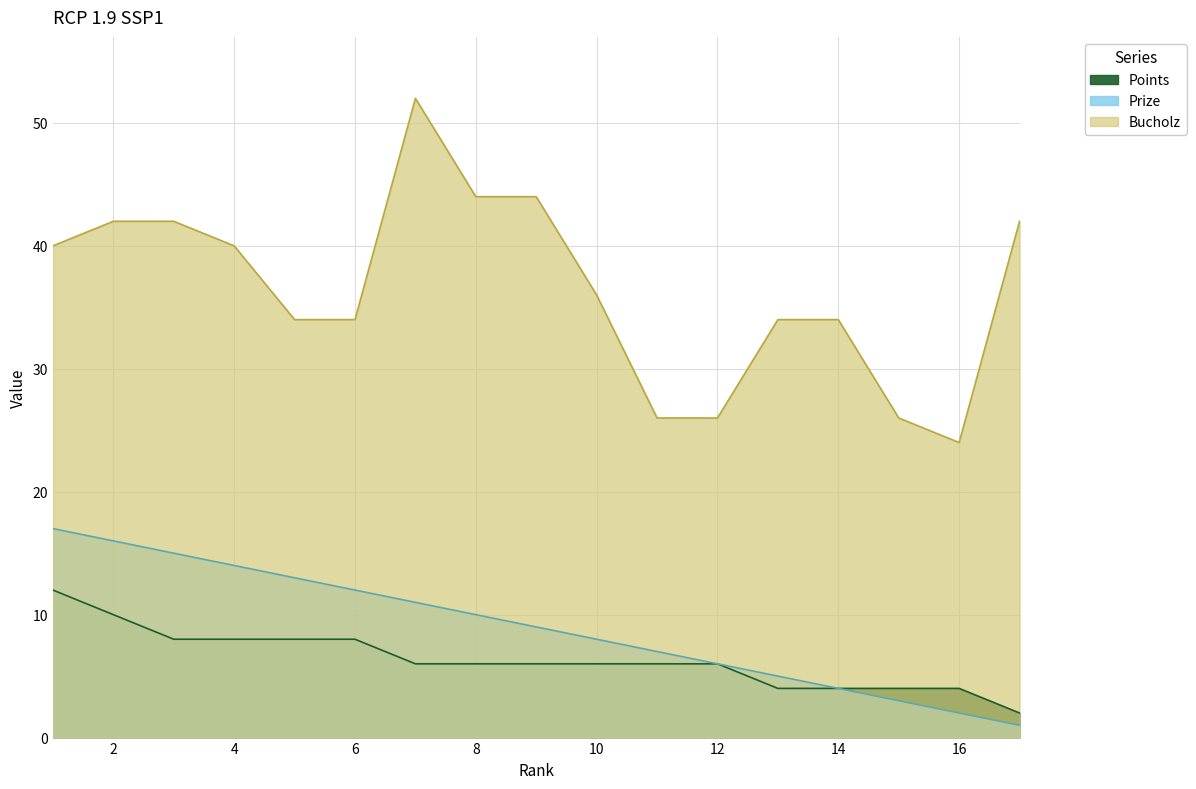

True or false: Prize and Points cross at least once.

False